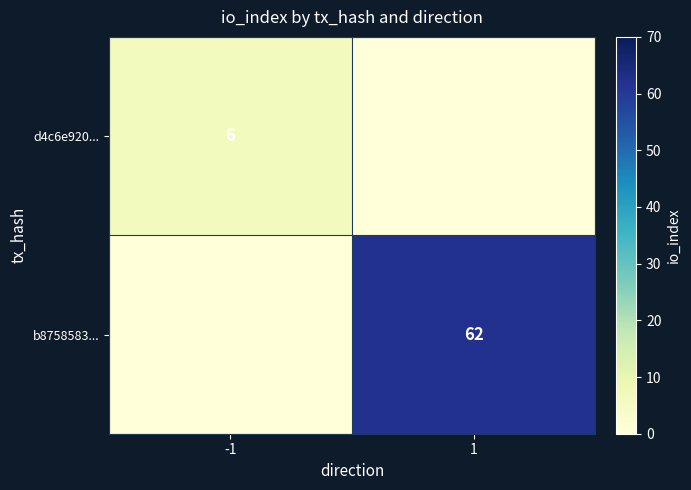

The d4c6e920... series shows 6 at -1. True or false?

True